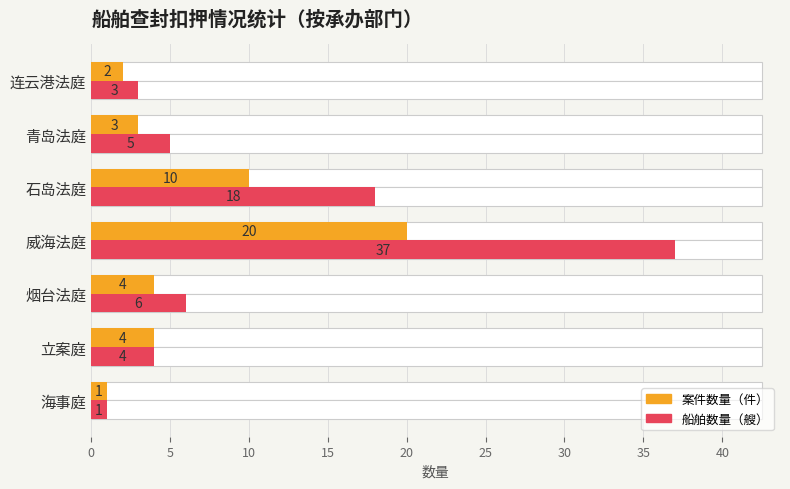

How many values in the 船舶数量（艘） series exceed 5?

3